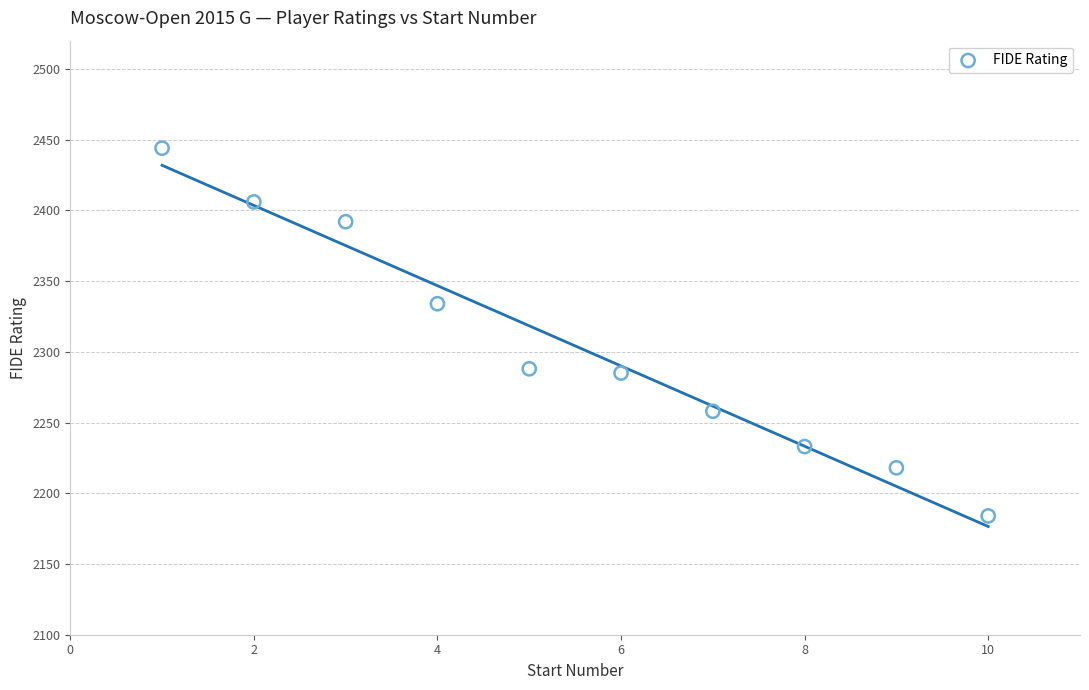

What Y value in the scatter plot is closest to 2314?

2334